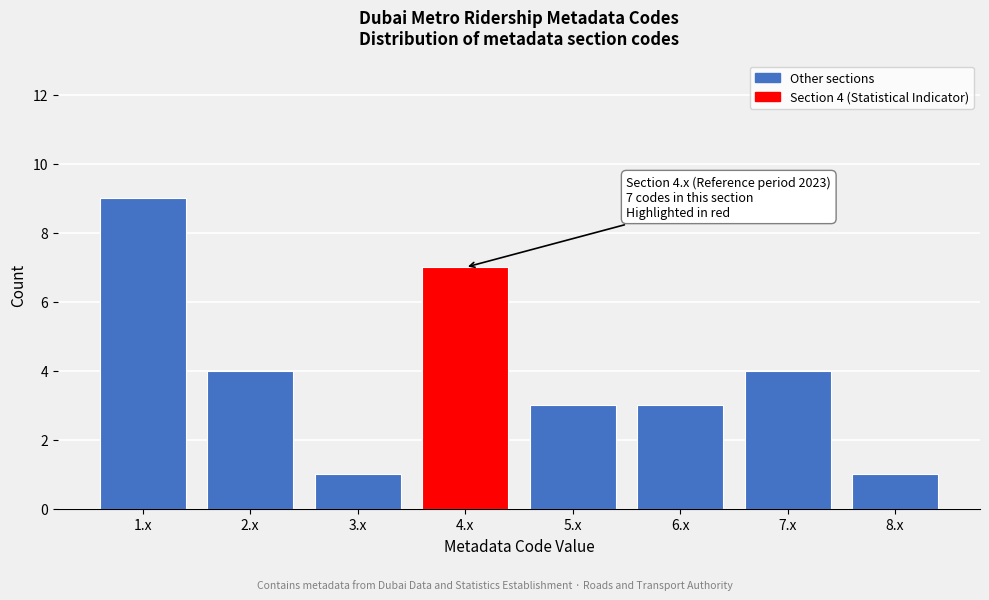

Reading right to left, transcribe all the data shown in this chart.

1	4	3	3	7	1	4	9